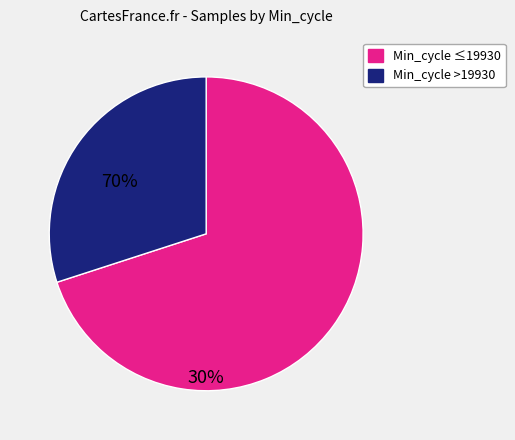

Is there any slice that represents more than half of the pie?

Yes